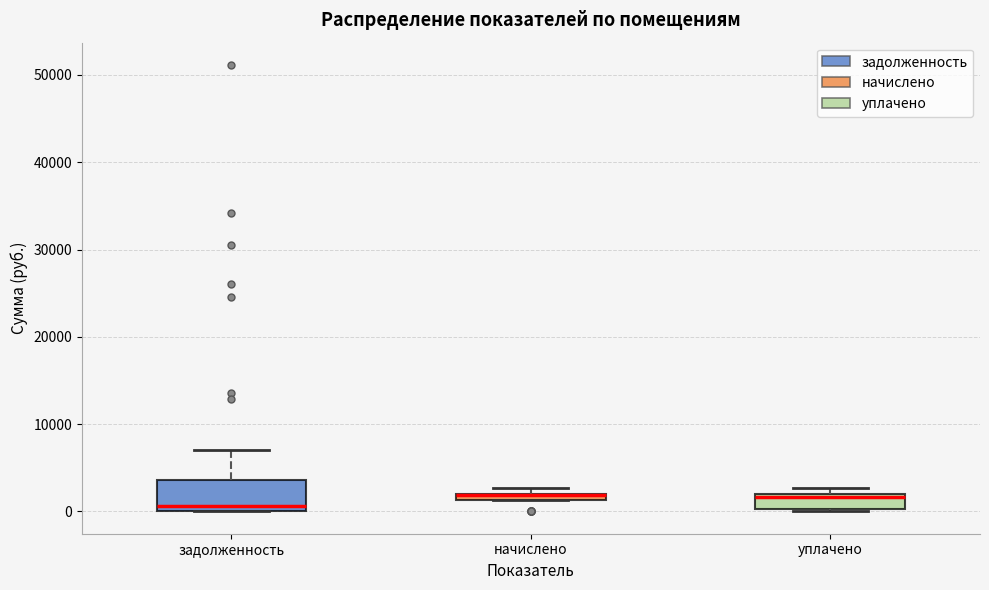

Which box is the tallest, from its lower edge to its upper edge?

задолженность